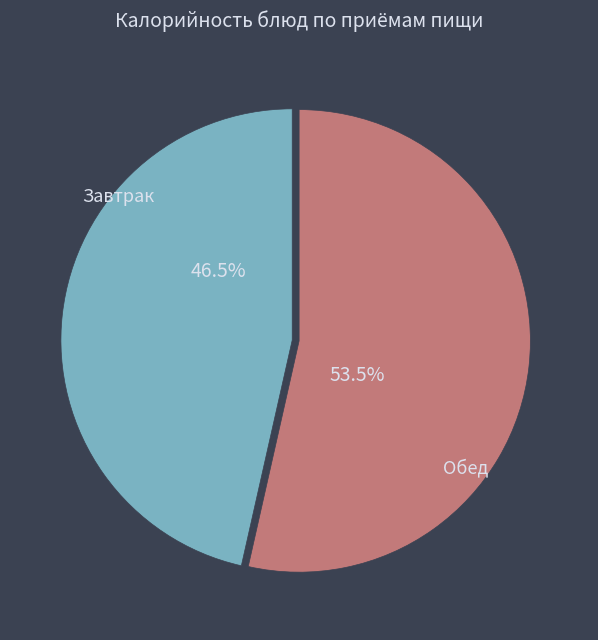

What is the ratio of the value at Обед to the value at Завтрак?

1.2